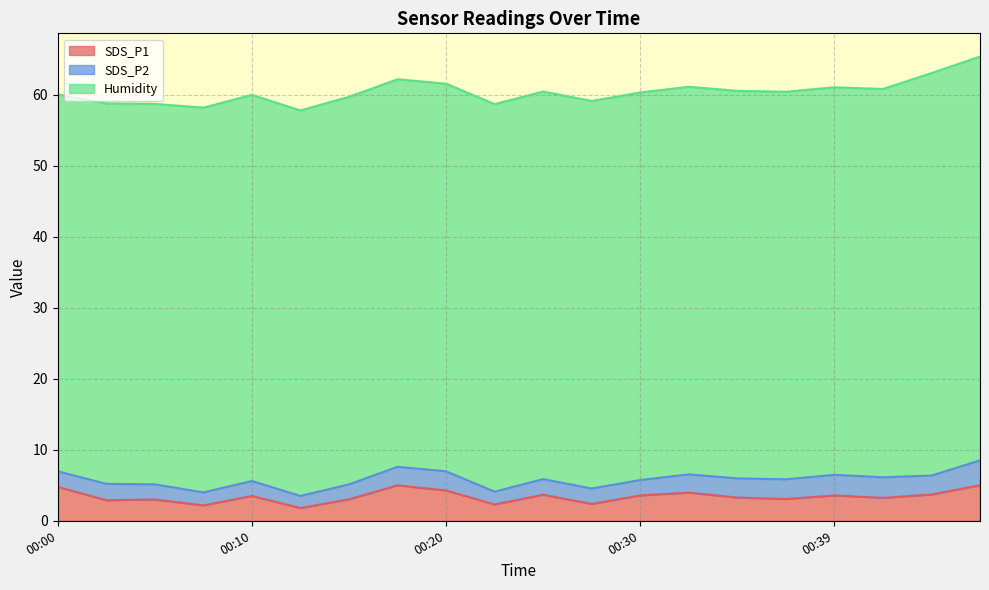

What is the maximum value shown in the chart?

56.9